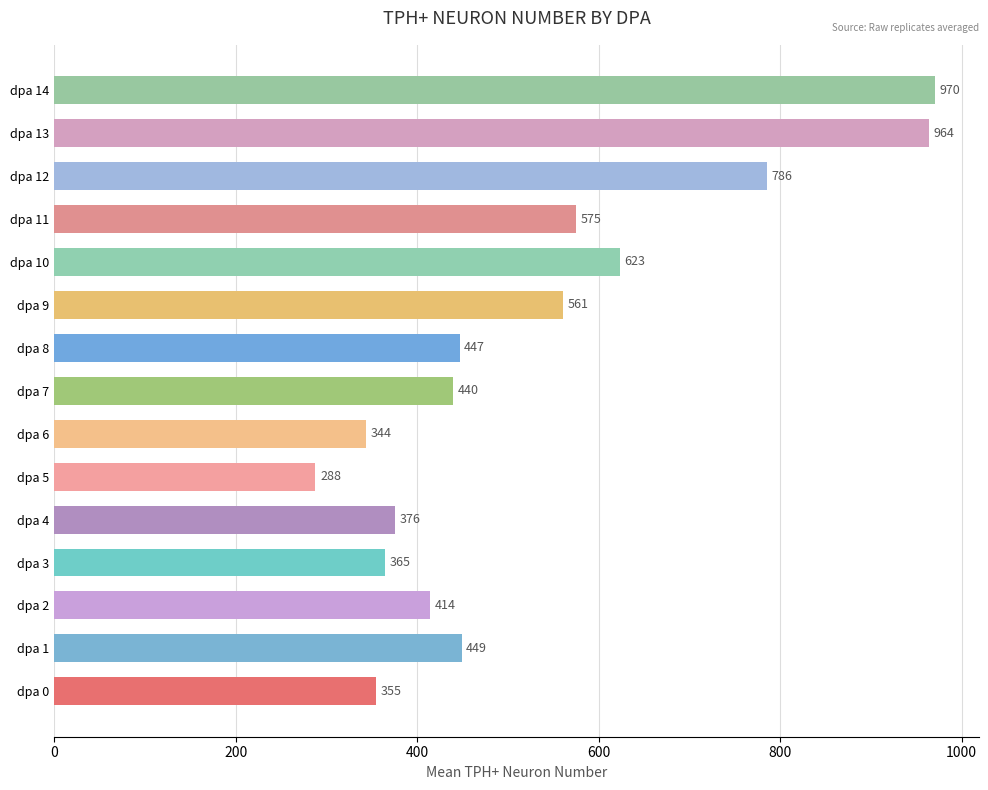

Which category has the lowest value across all series?

dpa 5